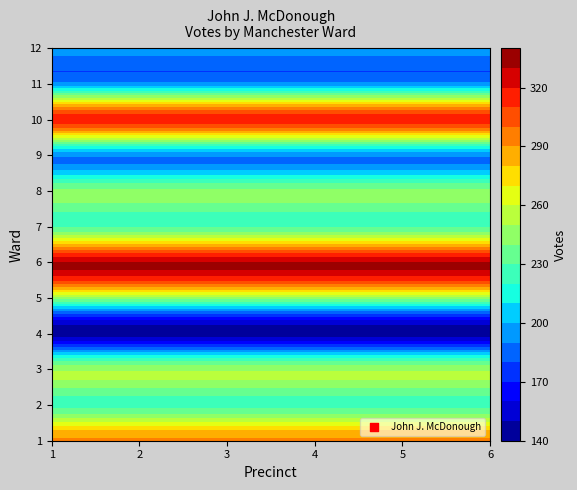

What is the difference between the maximum and minimum values in the 4 series?

184